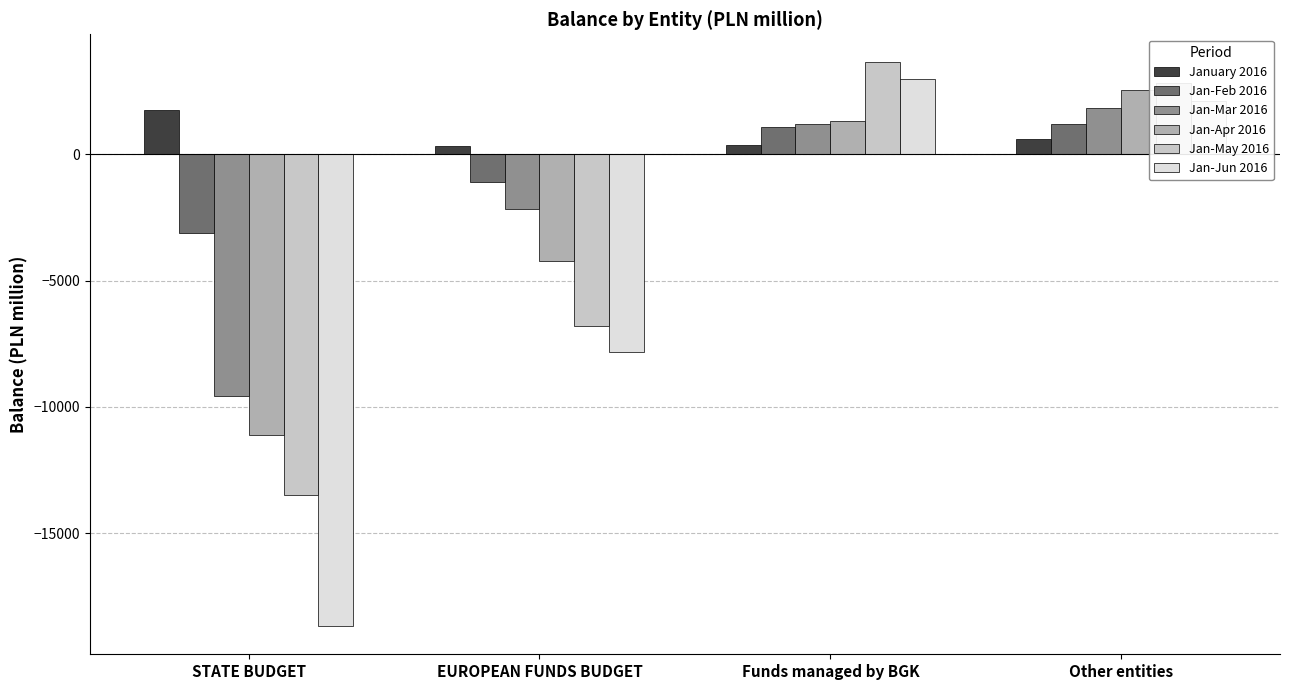

How many negative values does the Jan-Feb 2016 series have?

2